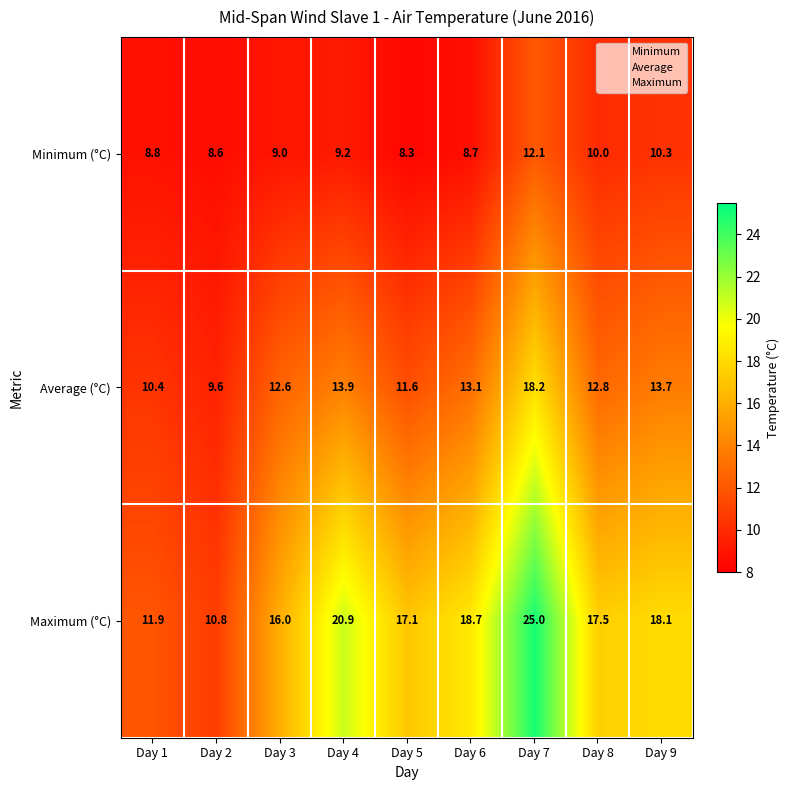

At which category does the chart reach its peak across all series?

Day 7